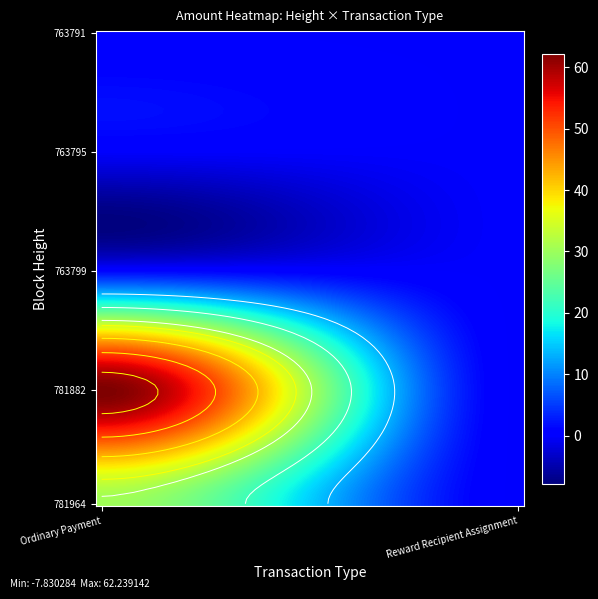

Reading right to left, transcribe all the data shown in this chart.

Ordinary Payment: 0.1	0.3	0.1	62.0	30.3
Reward Recipient Assignment: 0.0	0.0	0.0	0.0	0.0